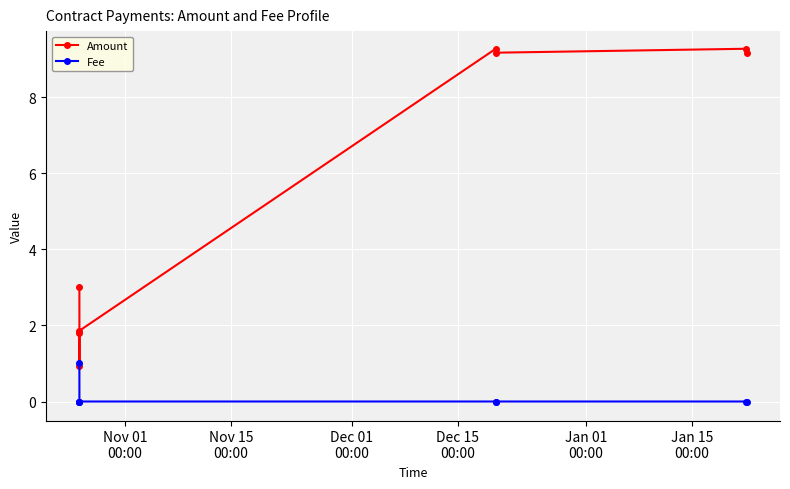

Does the chart display data point markers on the line(s)?

Yes